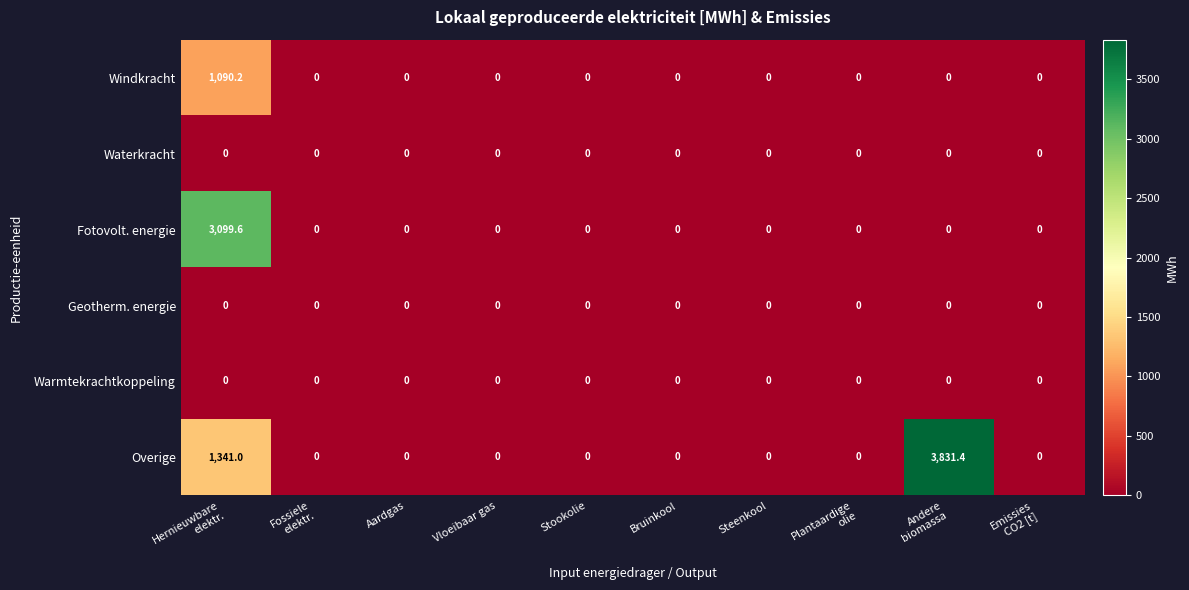

True or false: Windkracht has a value of 0.0 at Steenkool.

True